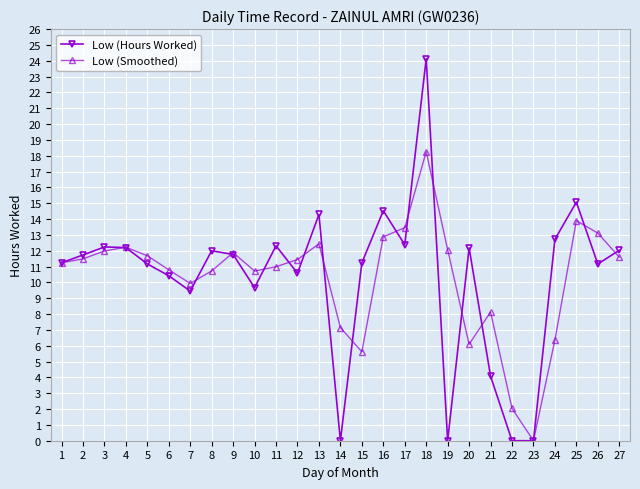

How many categories are shown in the chart?

27